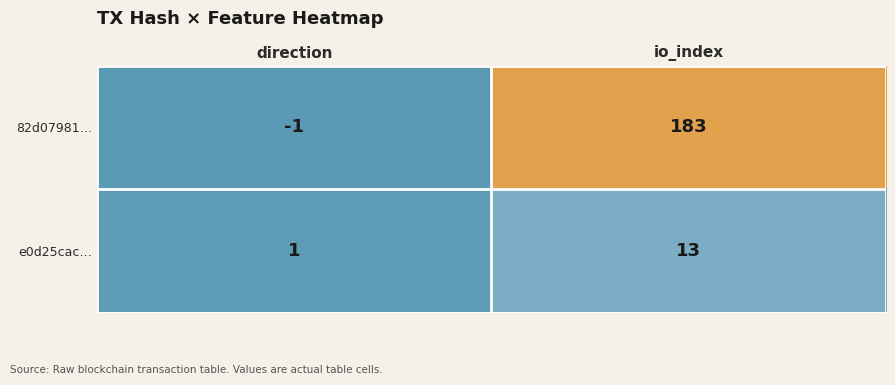

At which category is the sum across all series the highest?

io_index